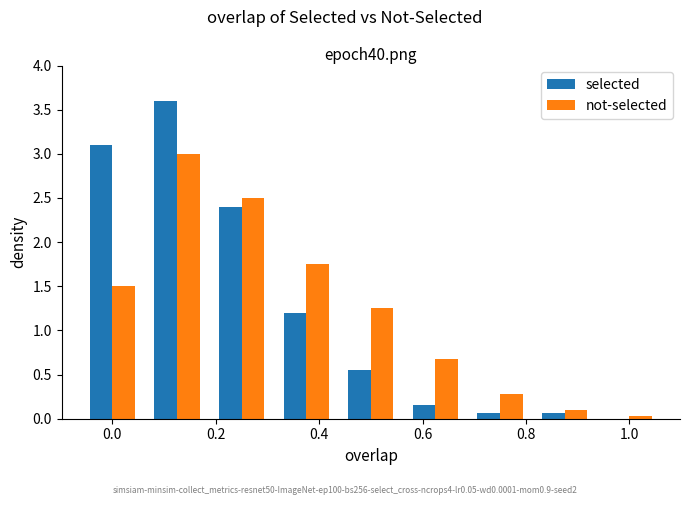

What are all the series names shown in the legend?

selected, not-selected